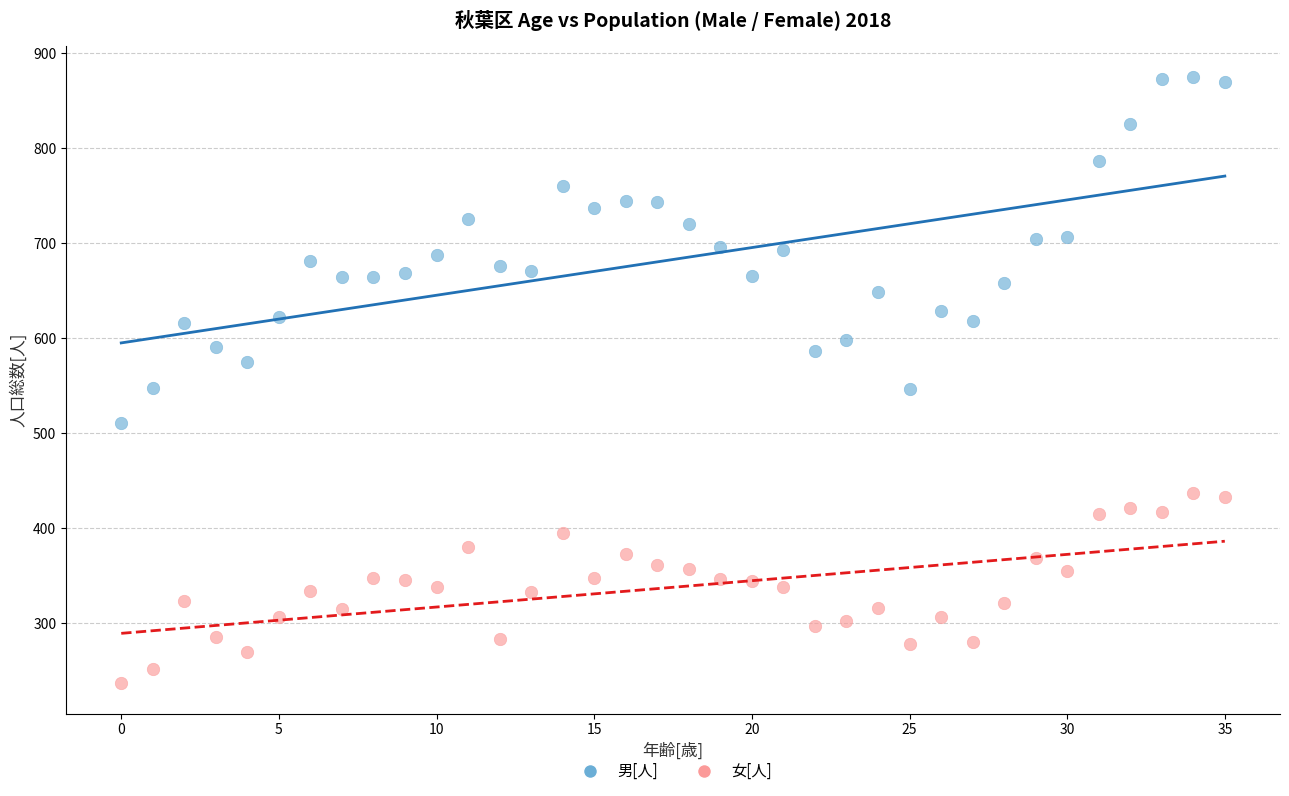

Which series reaches the maximum Y coordinate?

男[人]